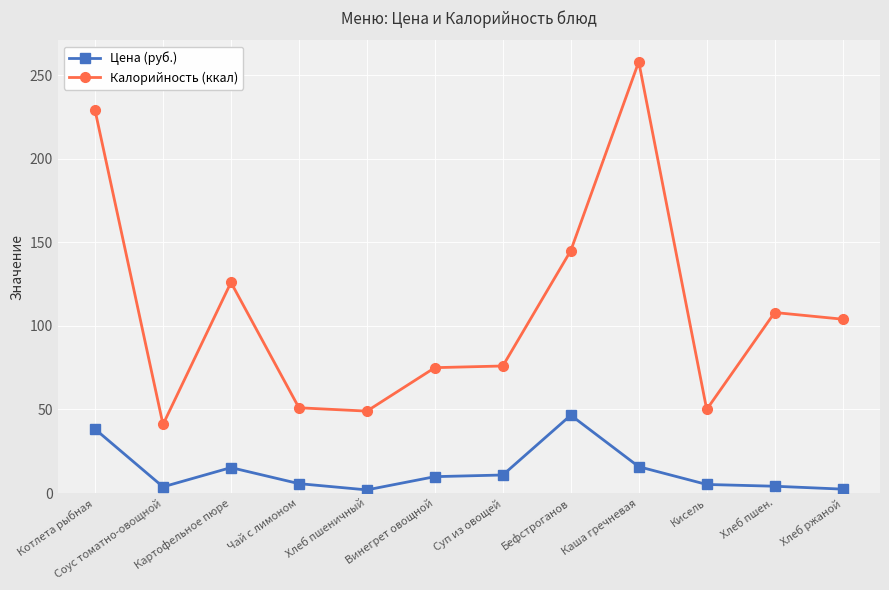

Where is the first local minimum for Цена (руб.)?

Соус томатно-овощной